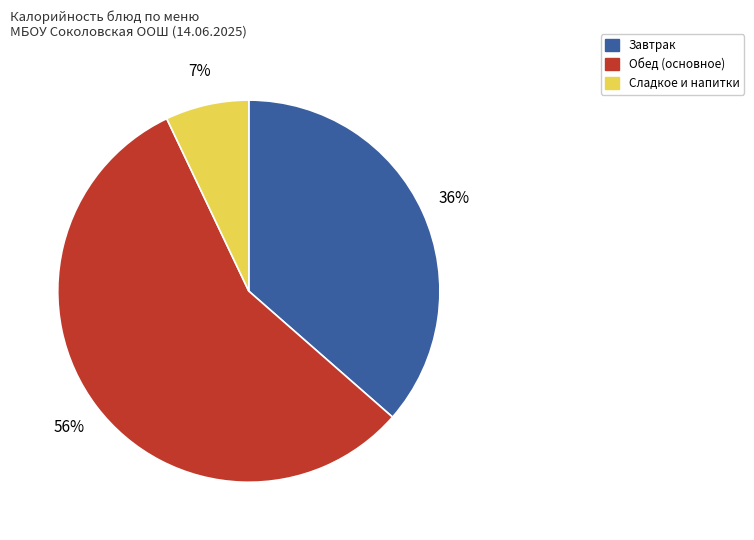

To the nearest percent, what is the difference between the largest and smallest slice percentages?

49%